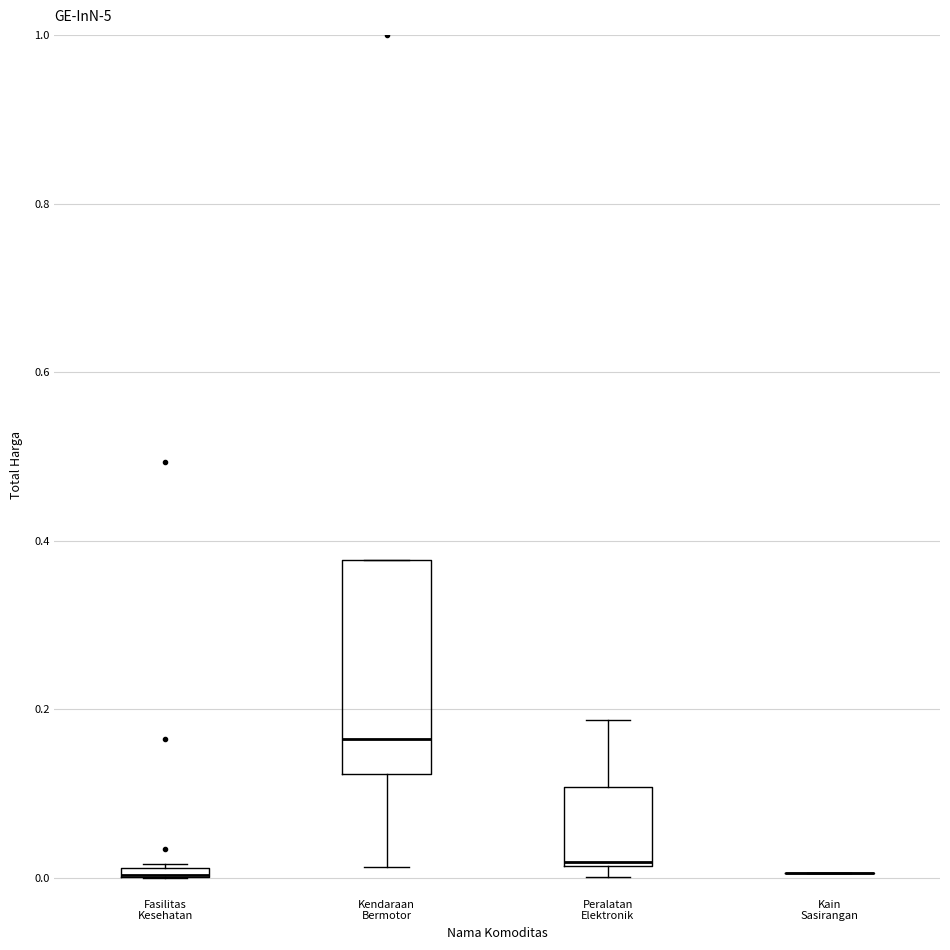

Comparing the boxes themselves (not the whiskers), which one is the tallest?

Kendaraan Bermotor